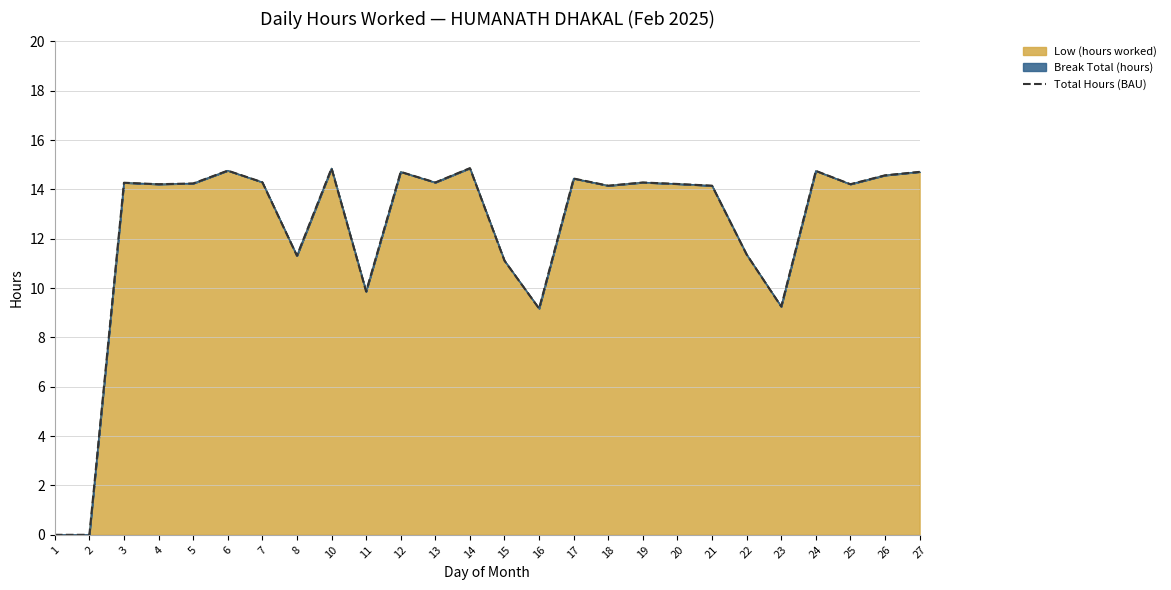

What is the sum of all values?

322.0